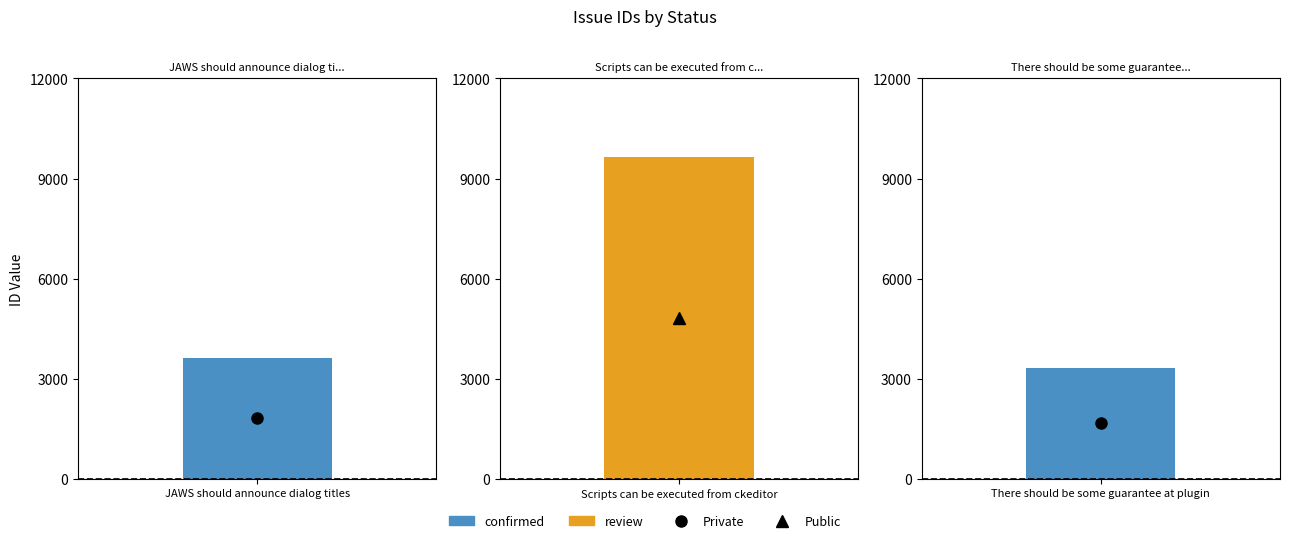

What is the ratio of the value at Scripts can be executed from ckeditor to the value at JAWS should announce dialog titles?

2.7